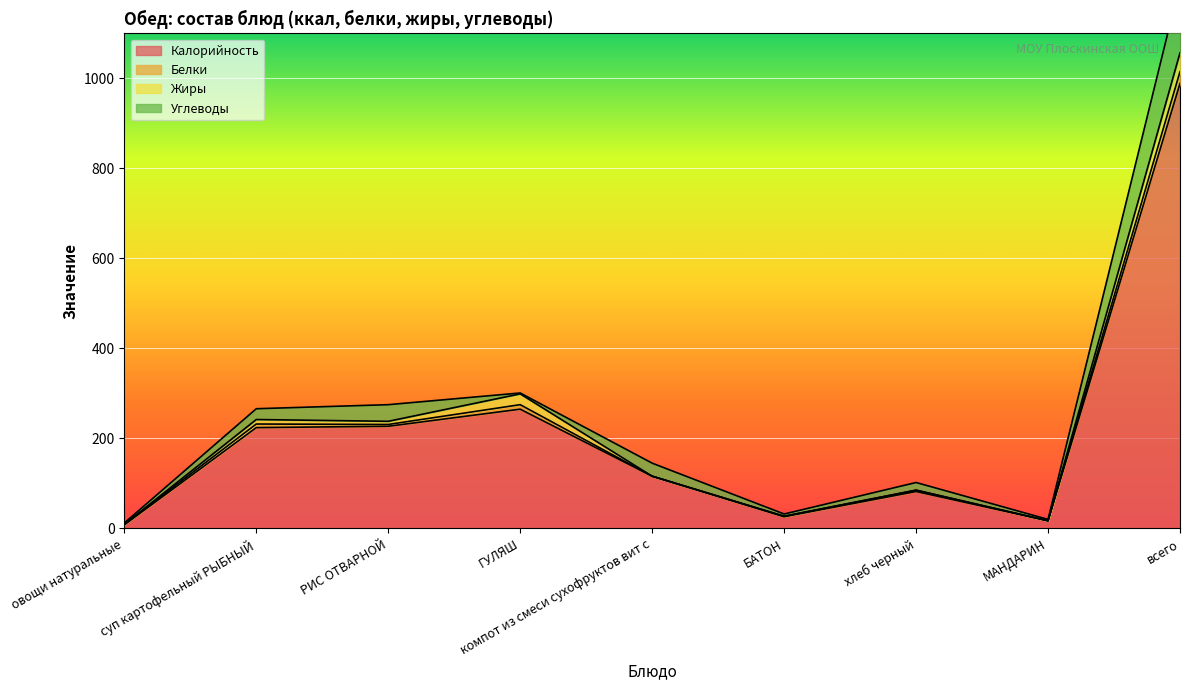

The value of Калорийность at хлеб черный is 82. True or false?

True